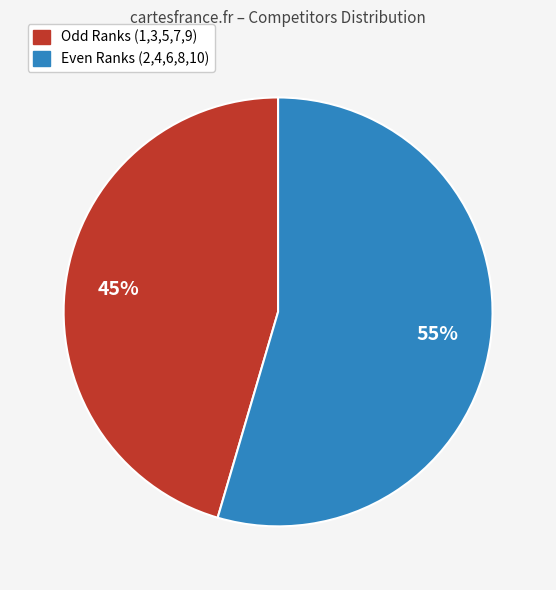

True or false: Odd Ranks (1,3,5,7,9) accounts for 60% of the total.

False